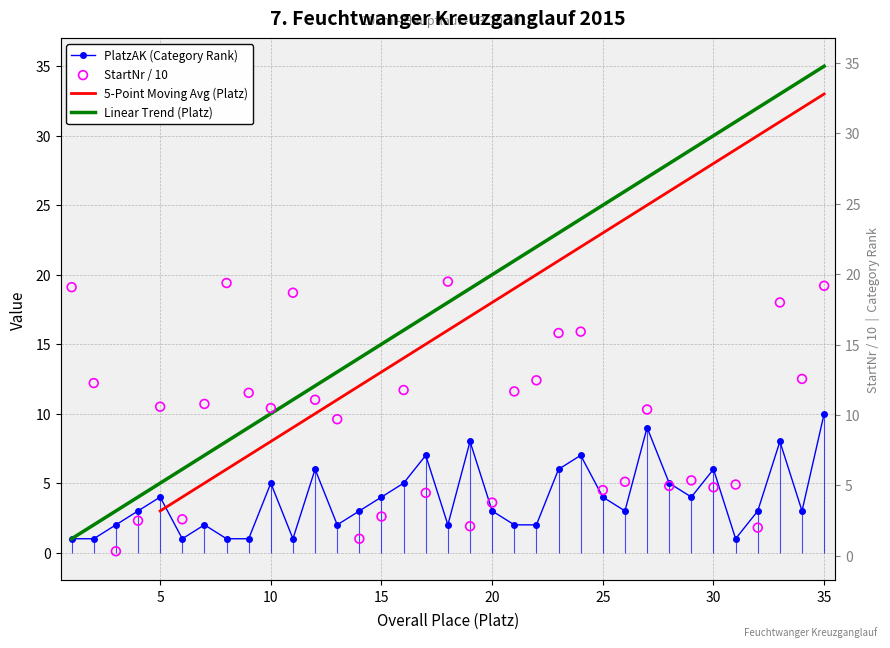

At which category is the sum across all series the highest?

35